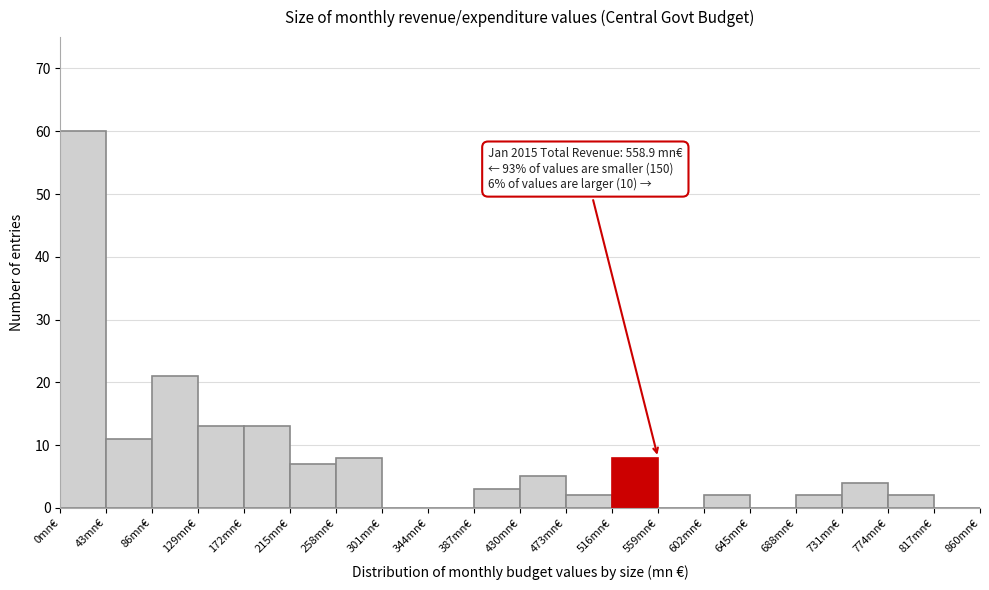

Over which range of the x-axis is the bar tallest?

0 to 43